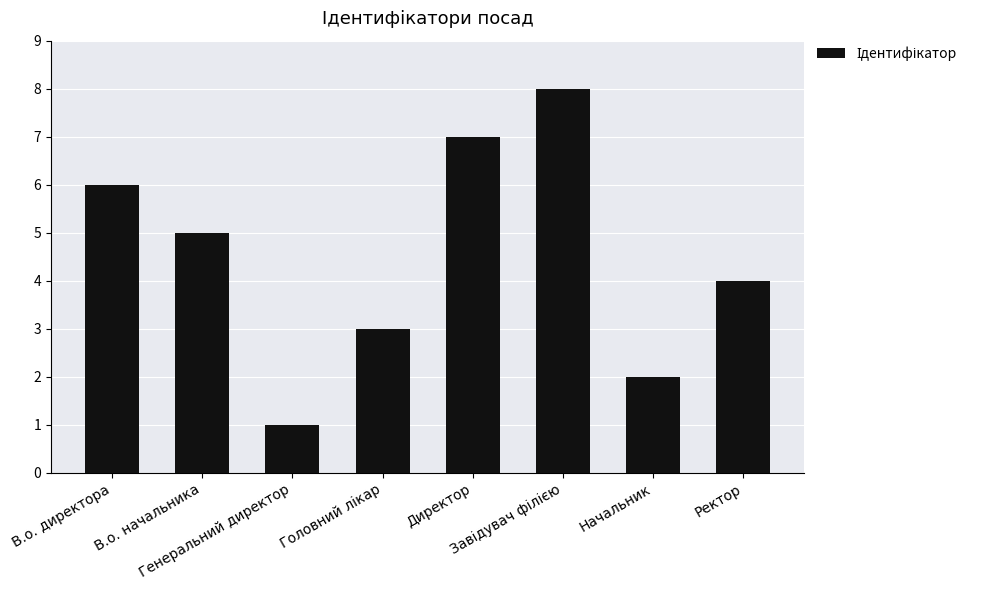

What is the difference between the second highest and minimum values?

6